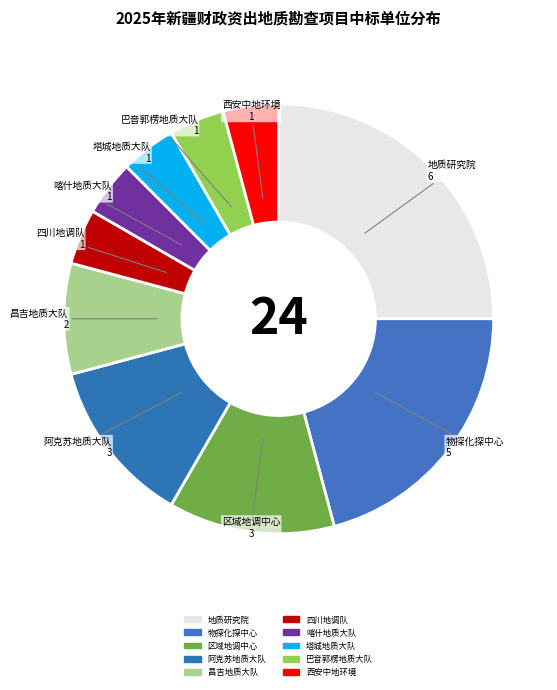

How many segments does this pie chart have?

10